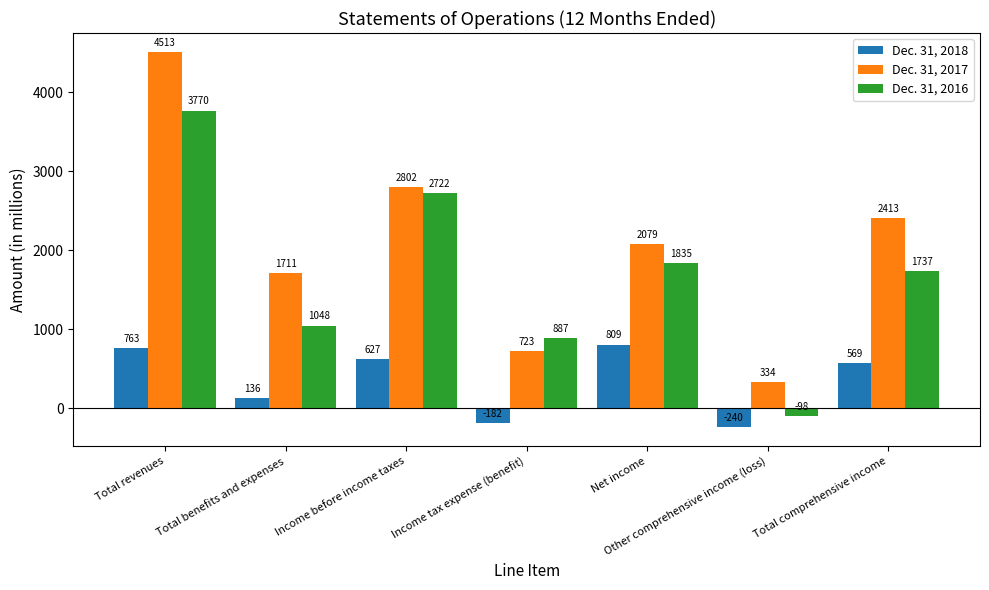

How many groups of bars are there?

7